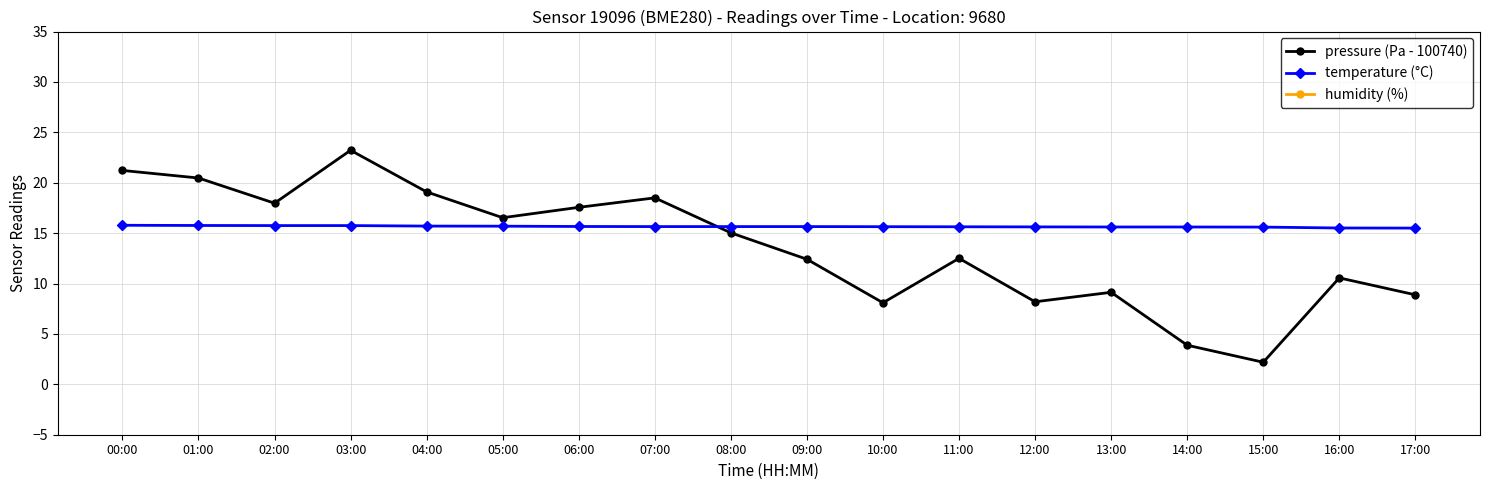

Rank the series at 04:00 from lowest to highest value.

temperature (°C), pressure (Pa - 100740), humidity (%)